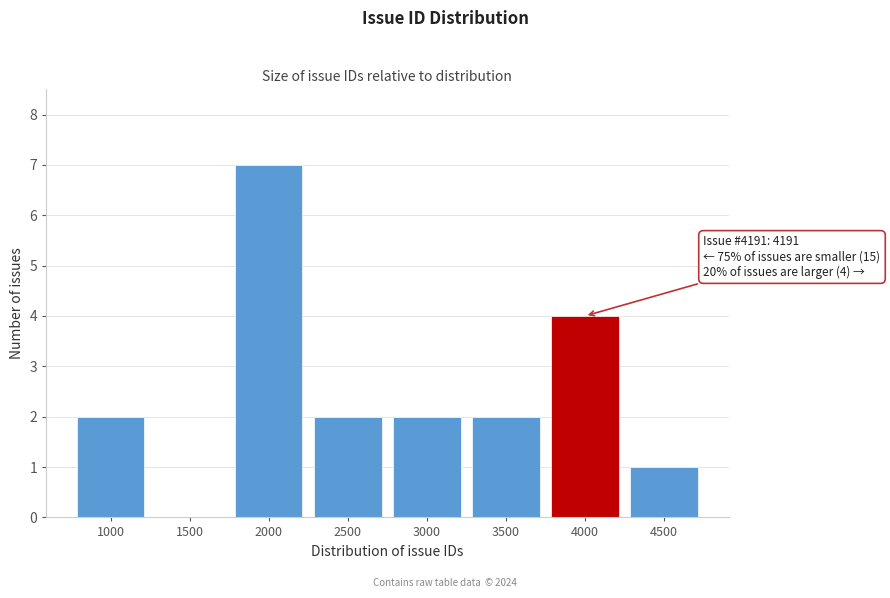

Reading left to right, what are all the values shown in this chart?

1000=2	1500=0	2000=7	2500=2	3000=2	3500=2	4000=4	4500=1